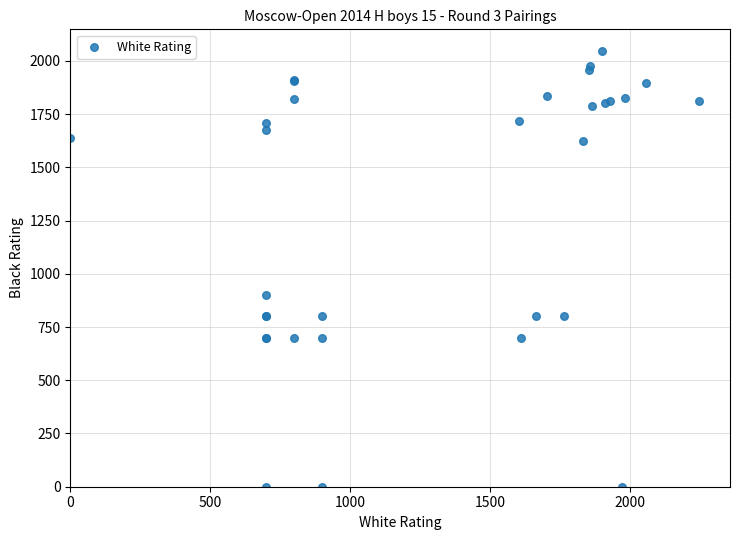

What Y value in the scatter plot is closest to 1023?

900